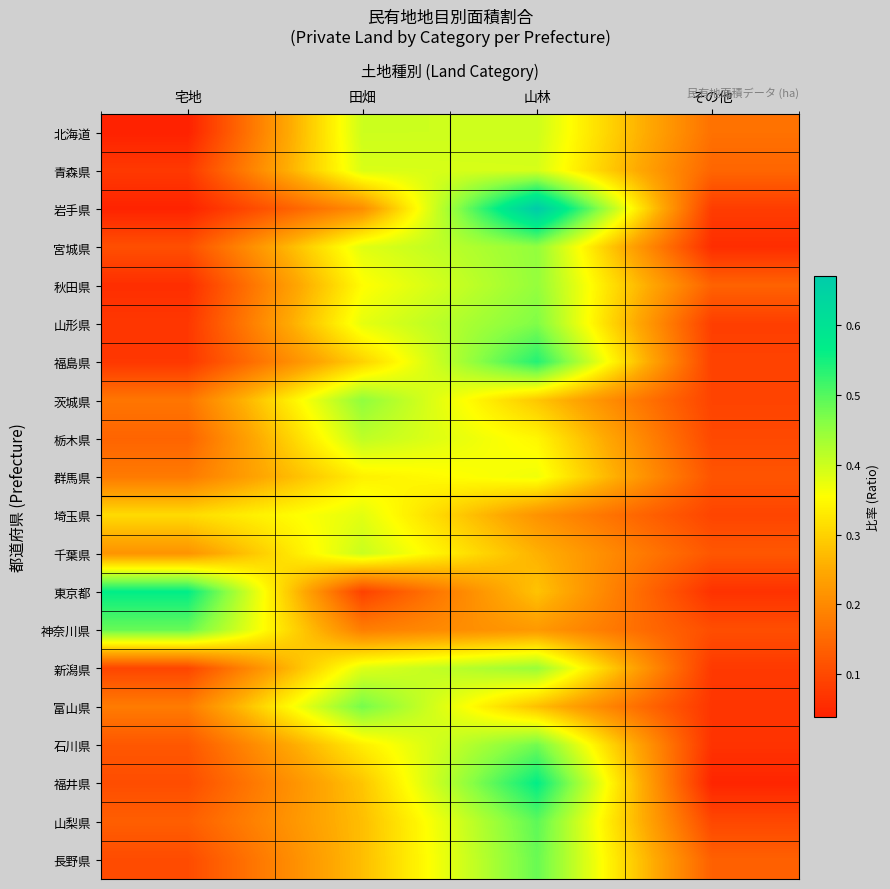

Which category has the lowest value across all series?

宅地